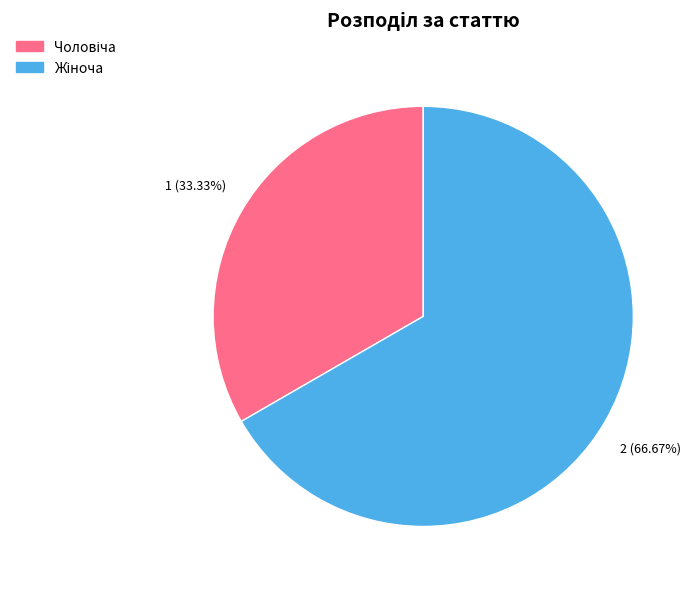

Does any single category account for the majority?

Yes